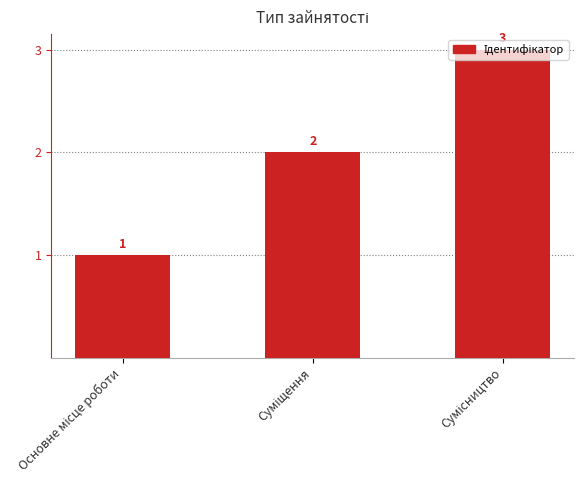

What is the greatest value displayed?

3